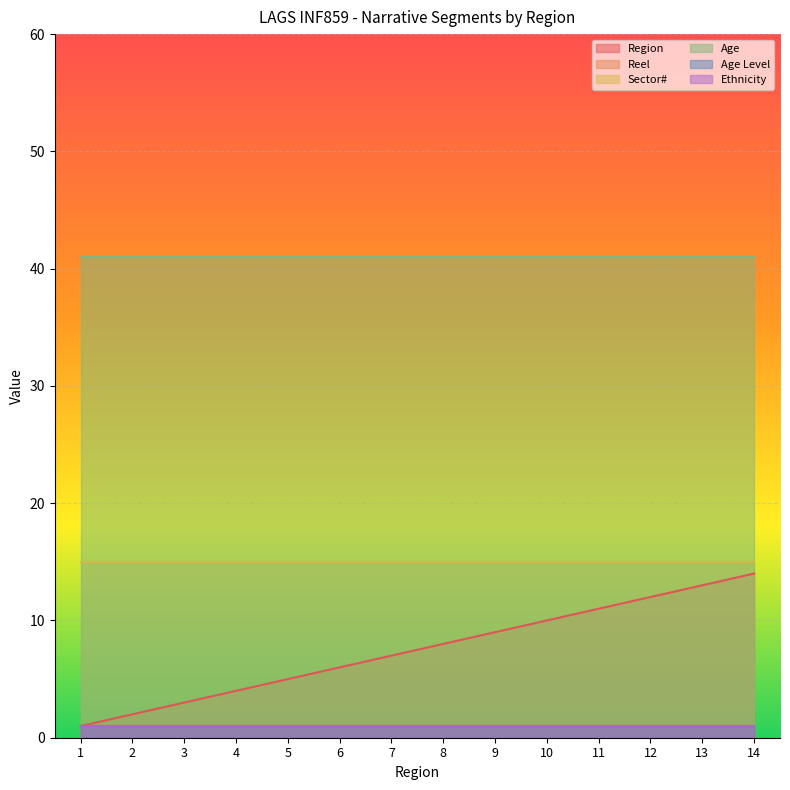

True or false: Sector# has more than 1 points higher than both neighbors.

False